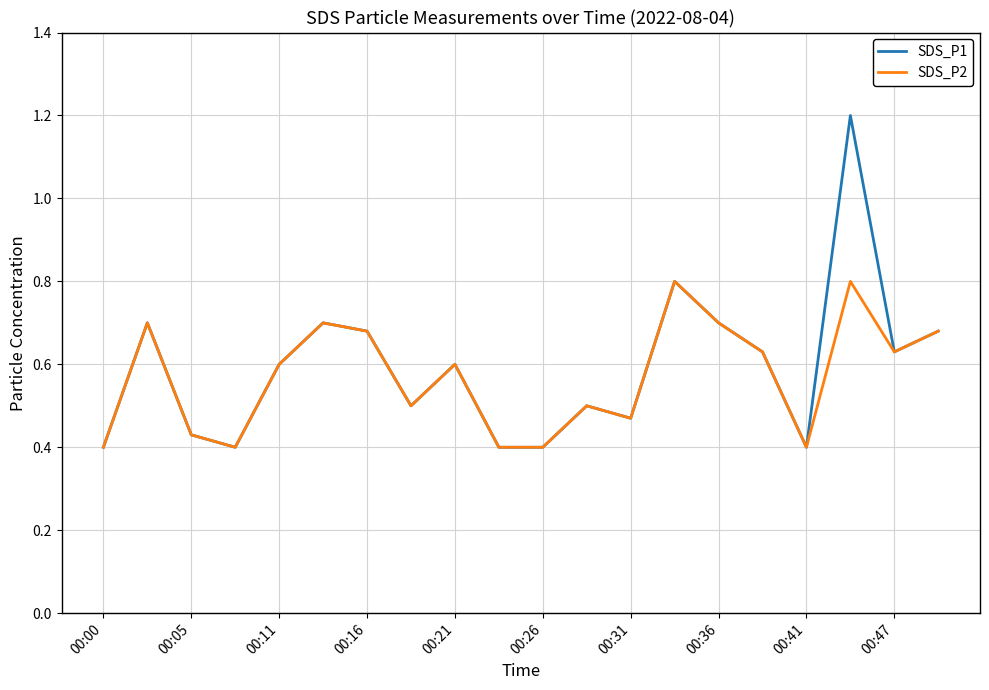

What is the maximum value for SDS_P2?

0.8